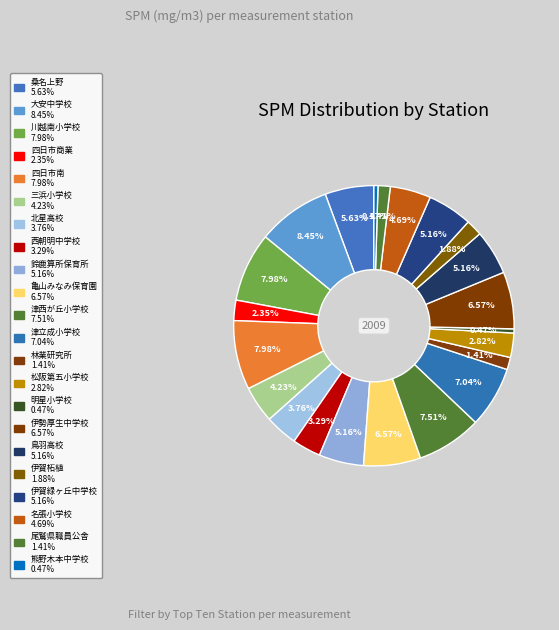

Count the number of slices in the pie.

22